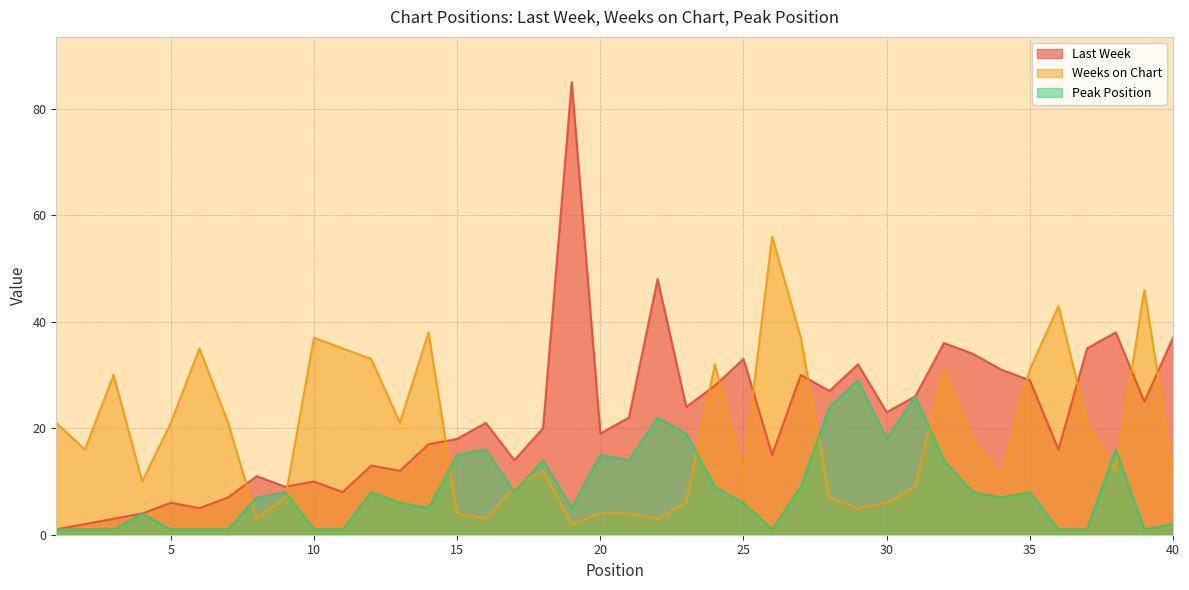

What is the difference between the second highest and second lowest values in the Weeks on Chart series?

43